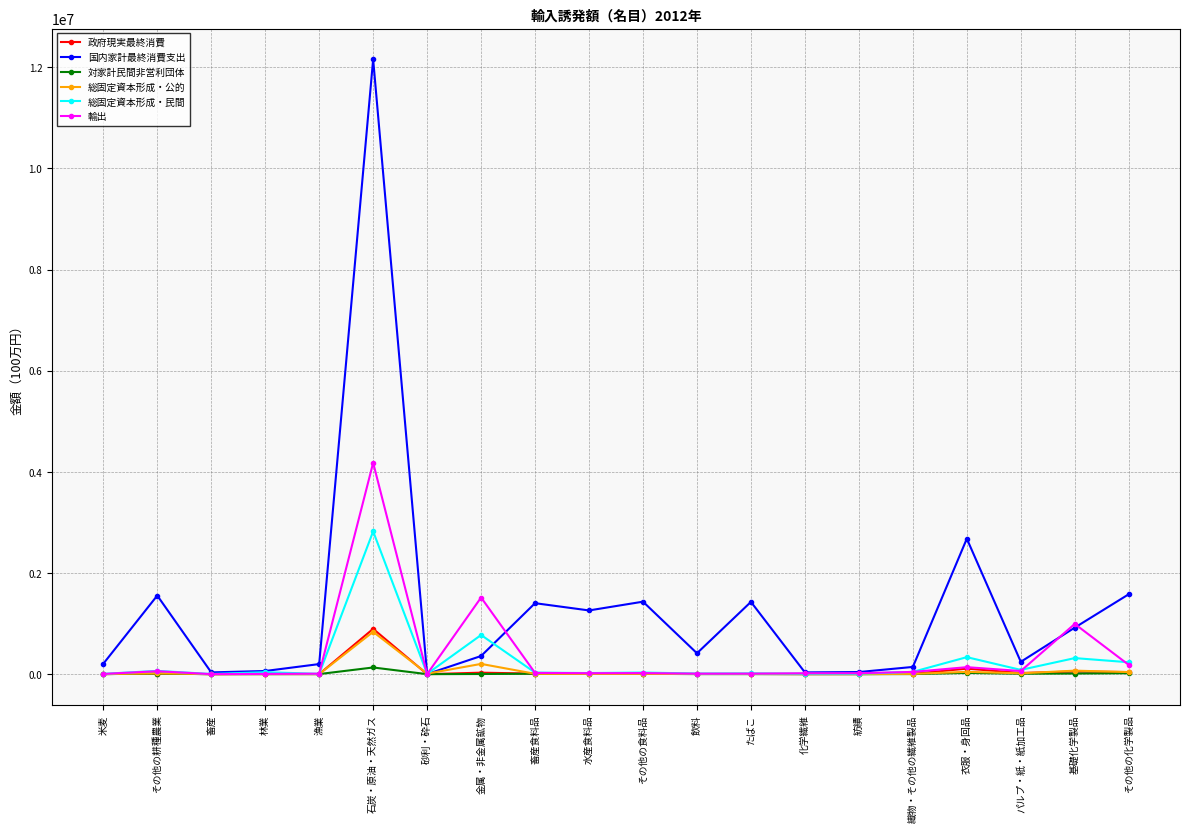

Which series has the widest spread of values?

国内家計最終消費支出